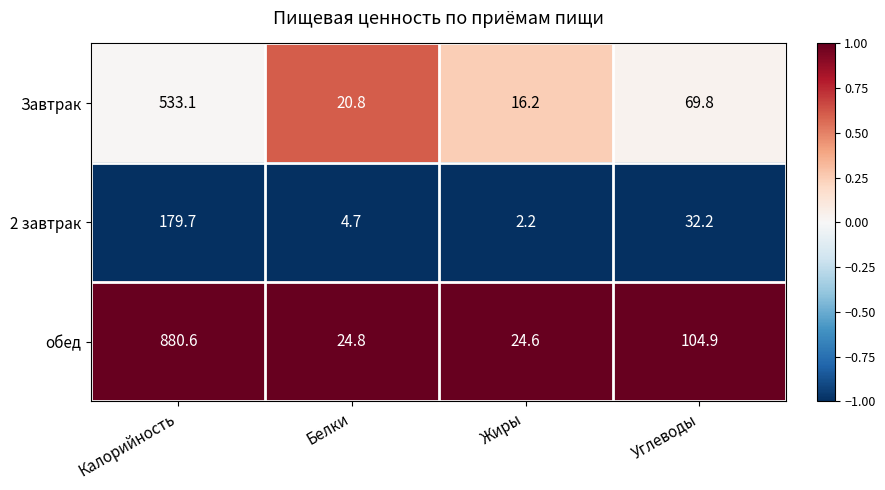

Which label corresponds to the largest value in the chart?

Калорийность